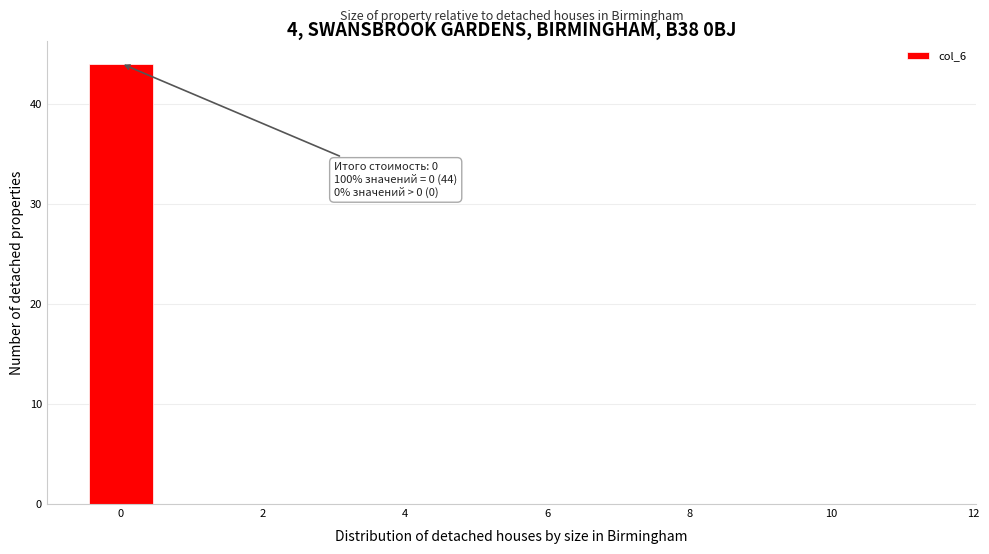

Which range on the x-axis has the tallest bar?

-0.5 to 0.5